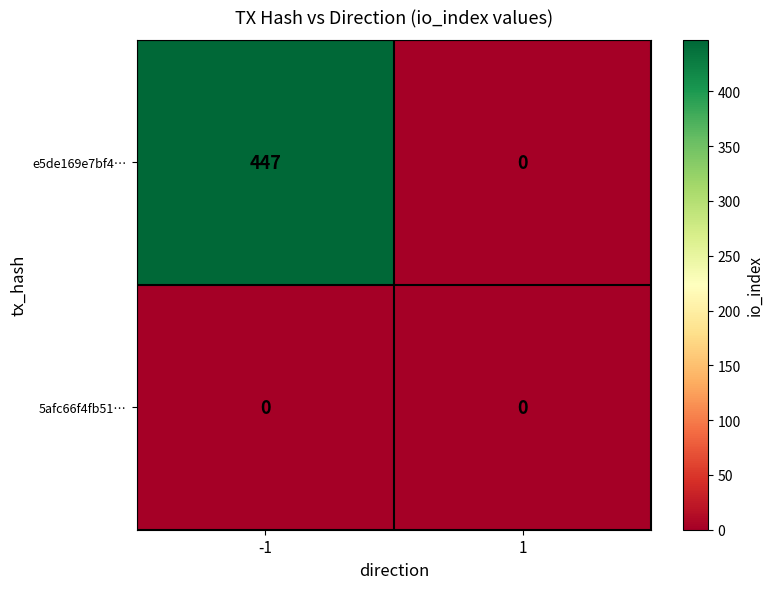

What is the difference between the highest and lowest values at -1?

447